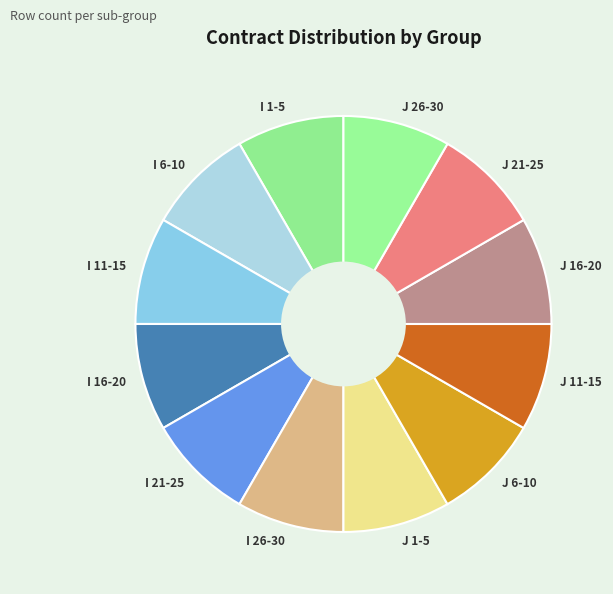

The I 1-5 slice represents 8% of the pie. True or false?

True